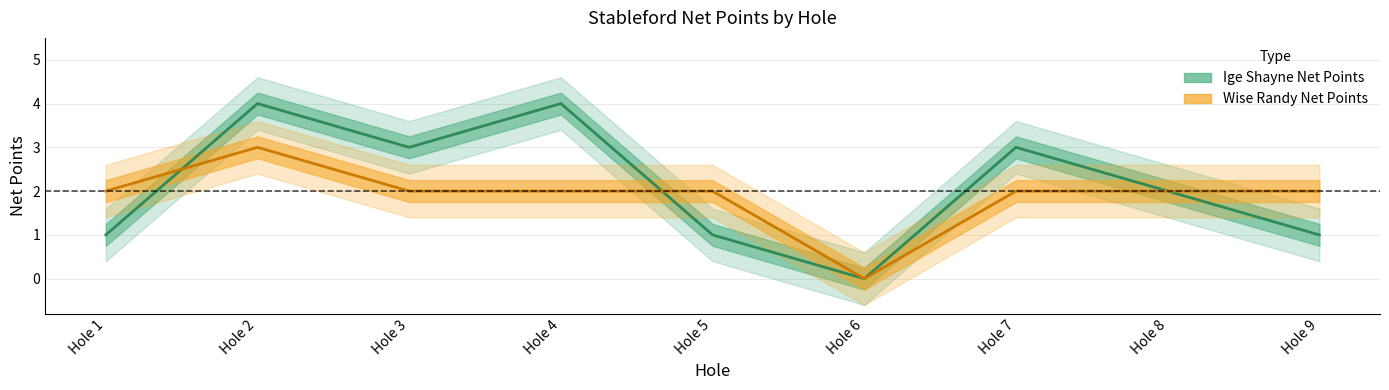

Where is the first local minimum for Wise Randy Net Points?

Hole 6